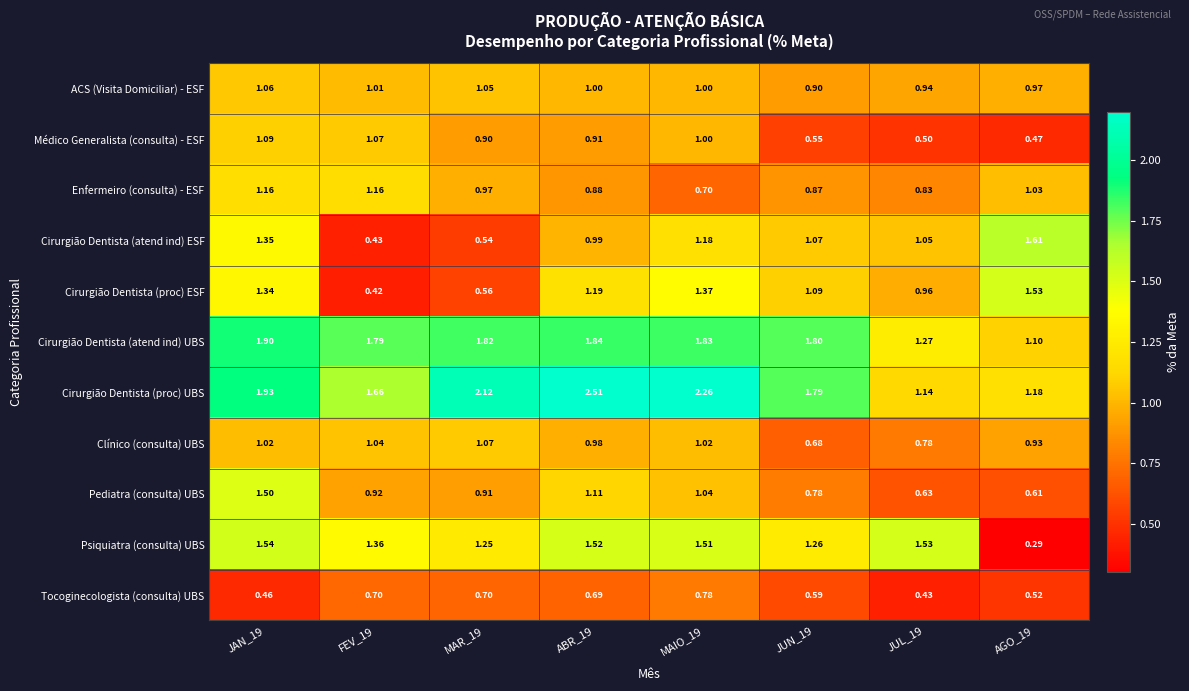

Rank the series at JAN_19 from highest to lowest value.

Cirurgião Dentista (proc) UBS, Cirurgião Dentista (atend ind) UBS, Psiquiatra (consulta) UBS, Pediatra (consulta) UBS, Cirurgião Dentista (atend ind) ESF, Cirurgião Dentista (proc) ESF, Enfermeiro (consulta) - ESF, Médico Generalista (consulta) - ESF, ACS (Visita Domiciliar) - ESF, Clínico (consulta) UBS, Tocoginecologista (consulta) UBS